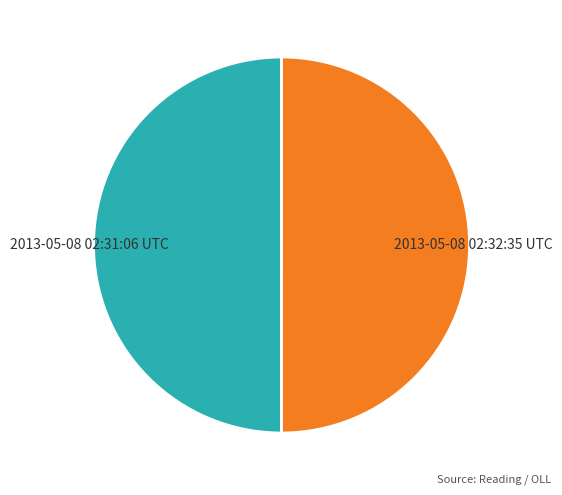

True or false: 2013-05-08 02:31:06 UTC accounts for 50% of the total.

True